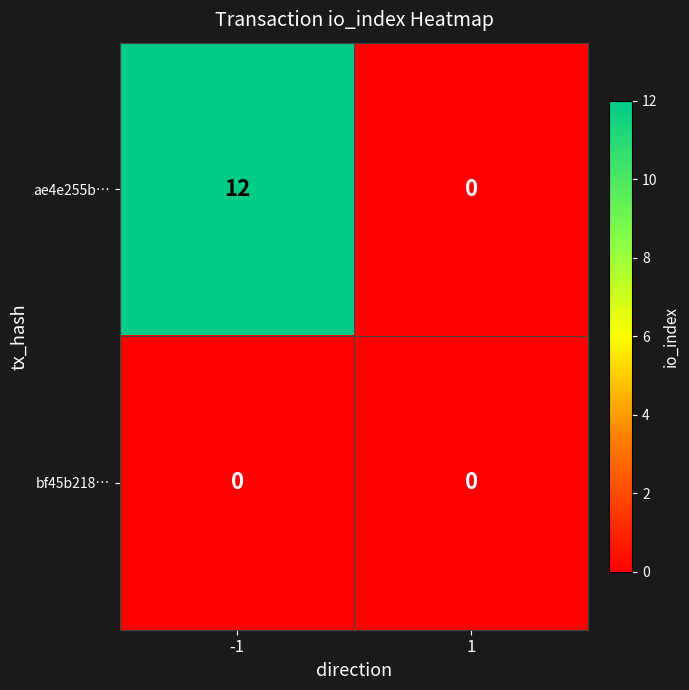

Which series has the largest range (max minus min)?

ae4e255b…